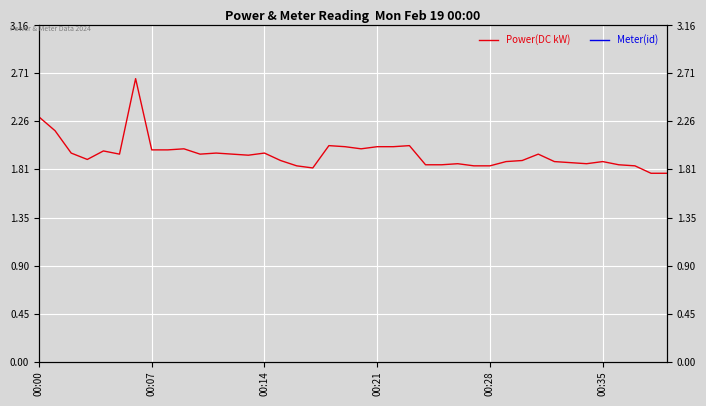

Is it true that Power(DC kW) equals 1.0 at 18?

False